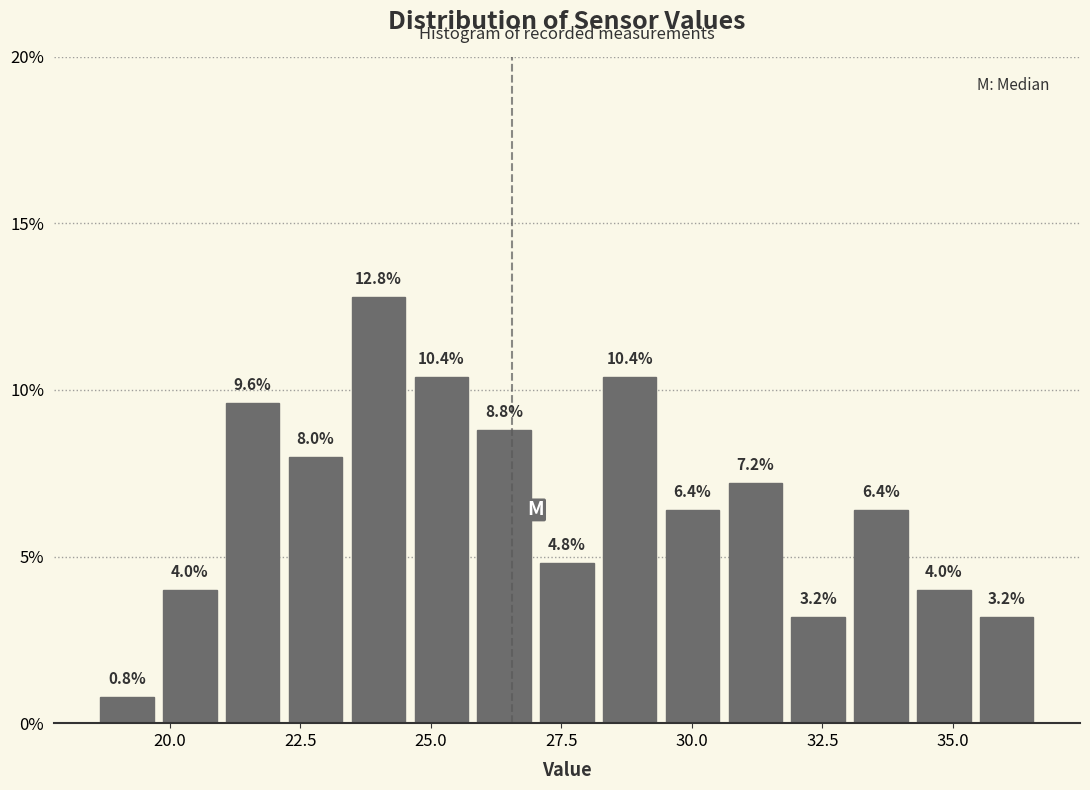

Around what value on the x-axis is the tallest bar? Give the approximate position of its centre, as read against the axis.

24.0